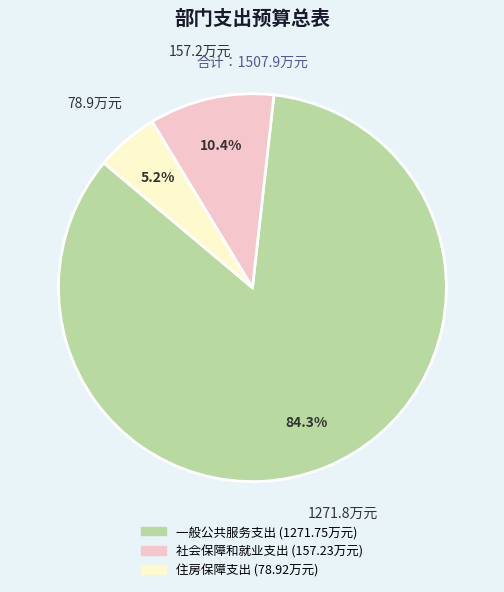

To the nearest percent, what is the difference between the 社会保障和就业支出 and 一般公共服务支出 slice percentages?

74%